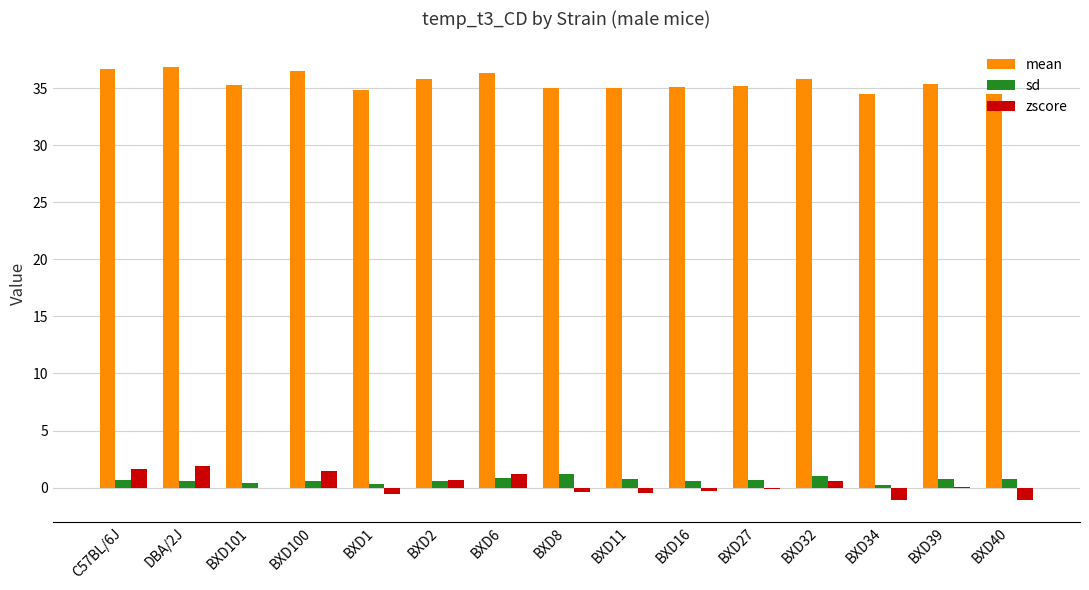

The zscore series shows 1.9 at DBA/2J. True or false?

True